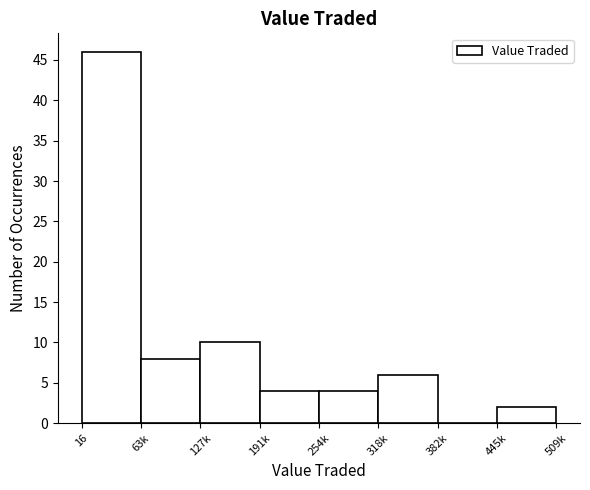

Reading left to right, extract all data points from this chart.

16=46	63k=8	127k=10	191k=4	254k=4	318k=6	382k=0	445k=2